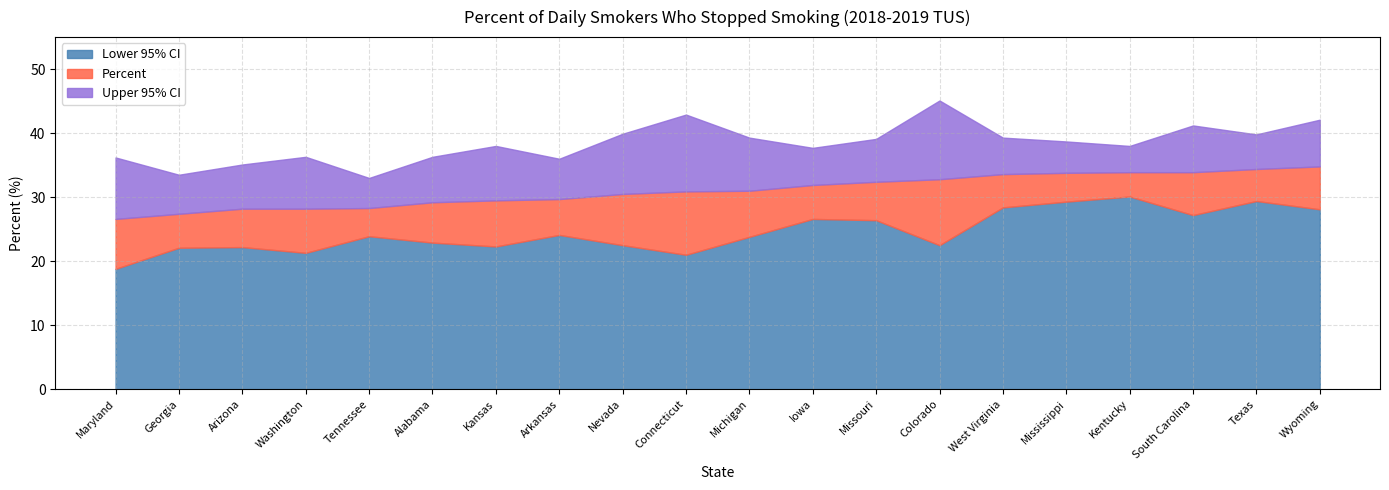

Which label corresponds to the smallest value in the chart?

Maryland